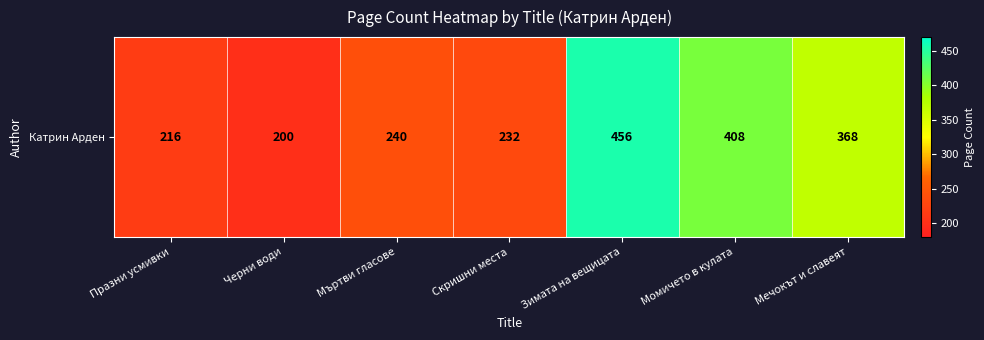

Reading right to left, what are all the values shown in this chart?

368	408	456	232	240	200	216